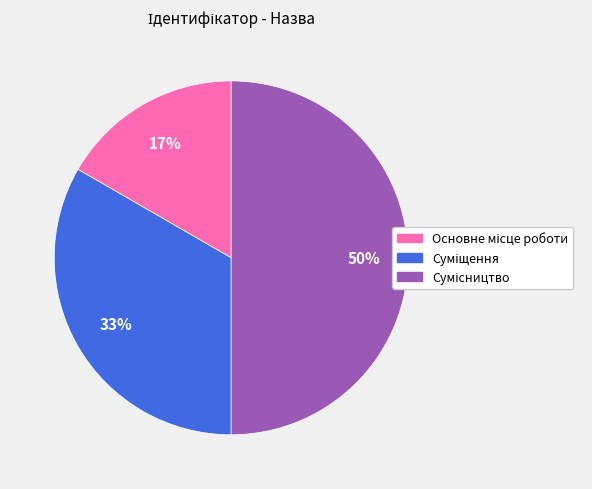

To the nearest percent, what is the average slice percentage?

33%